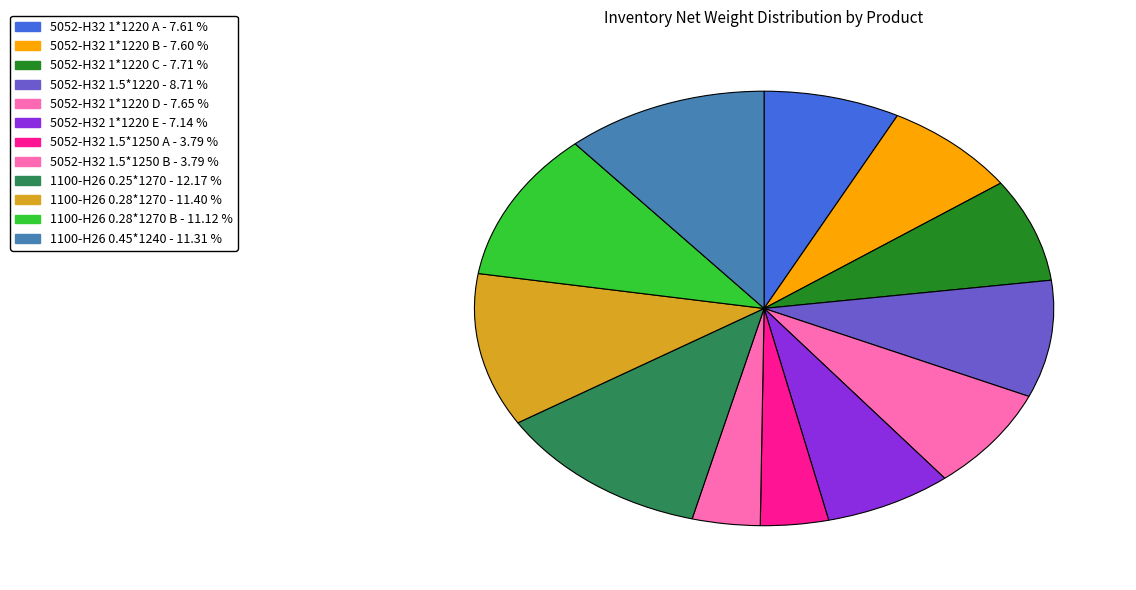

How many slices are in this pie chart?

12